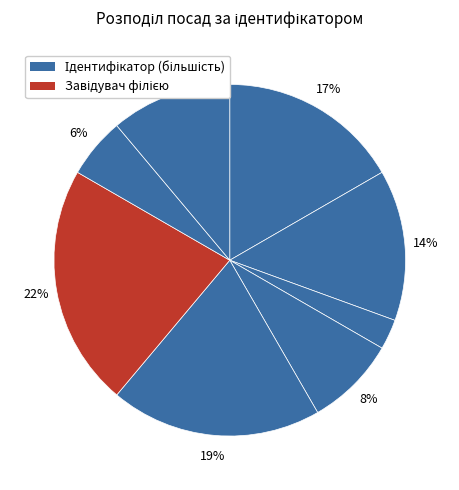

Count the number of slices in the pie.

8